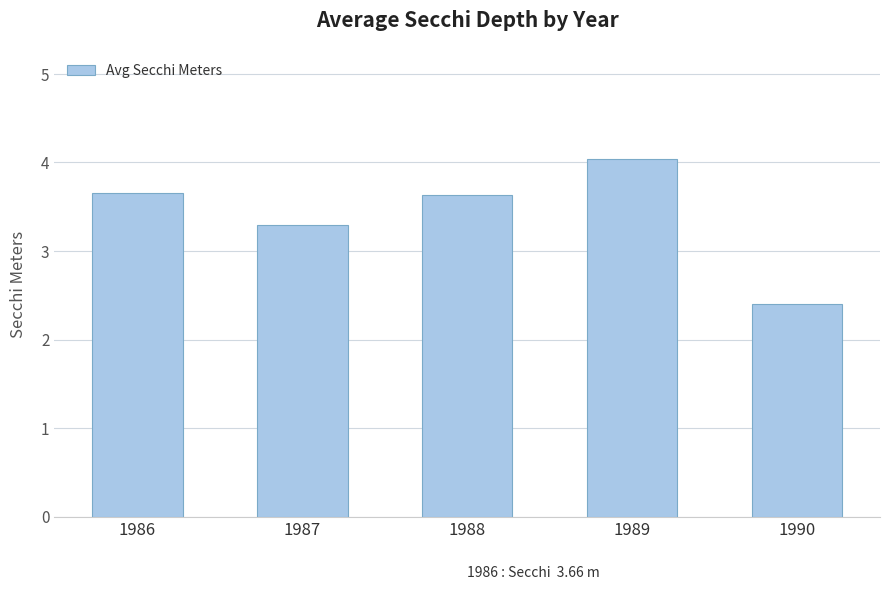

Which category has the lowest value across all series?

1990